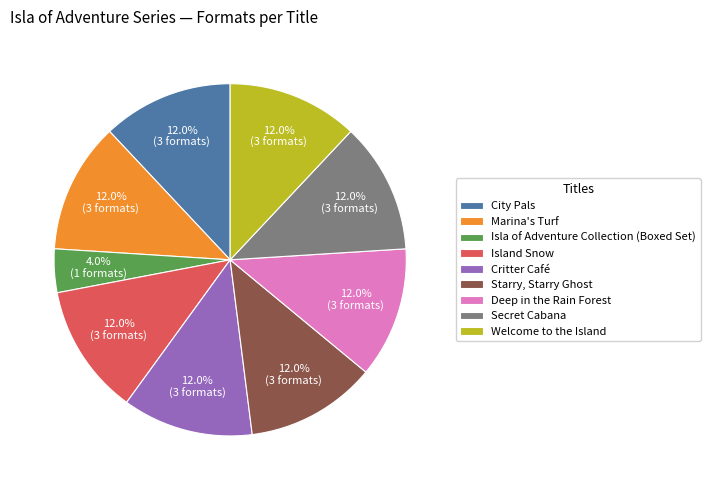

Is Marina's Turf the majority of the pie?

No